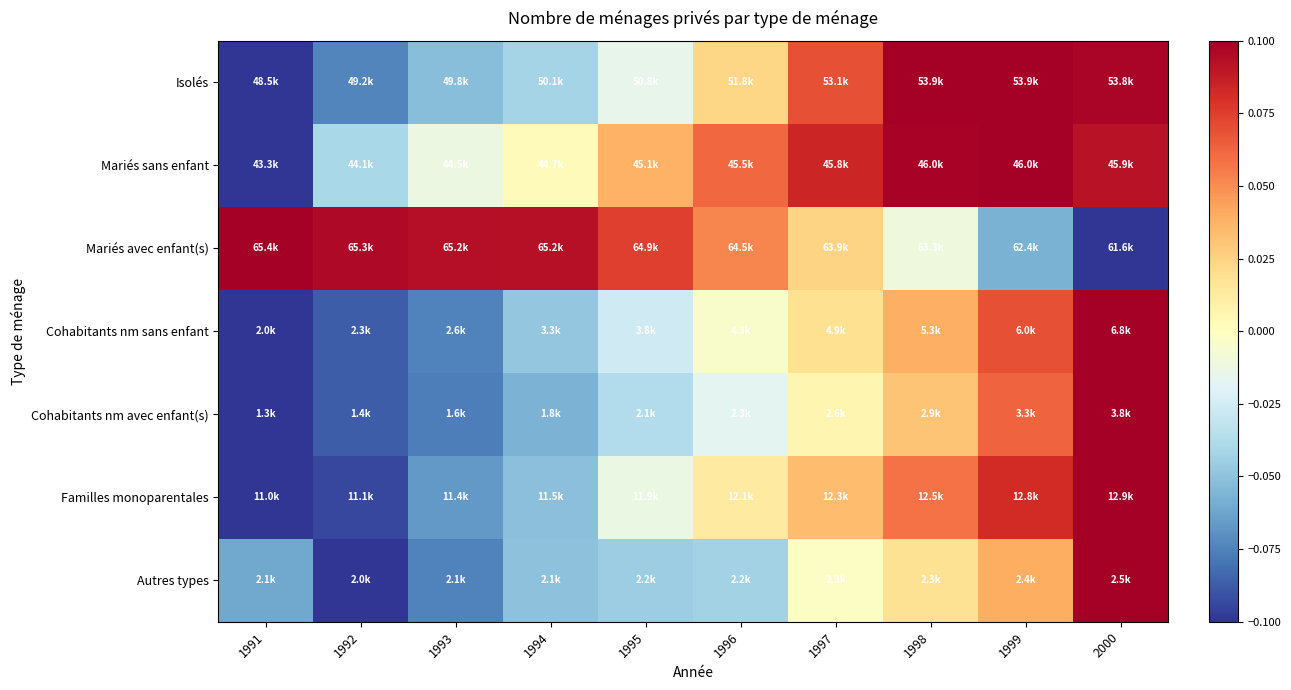

Which series has the widest spread of values?

Isolés